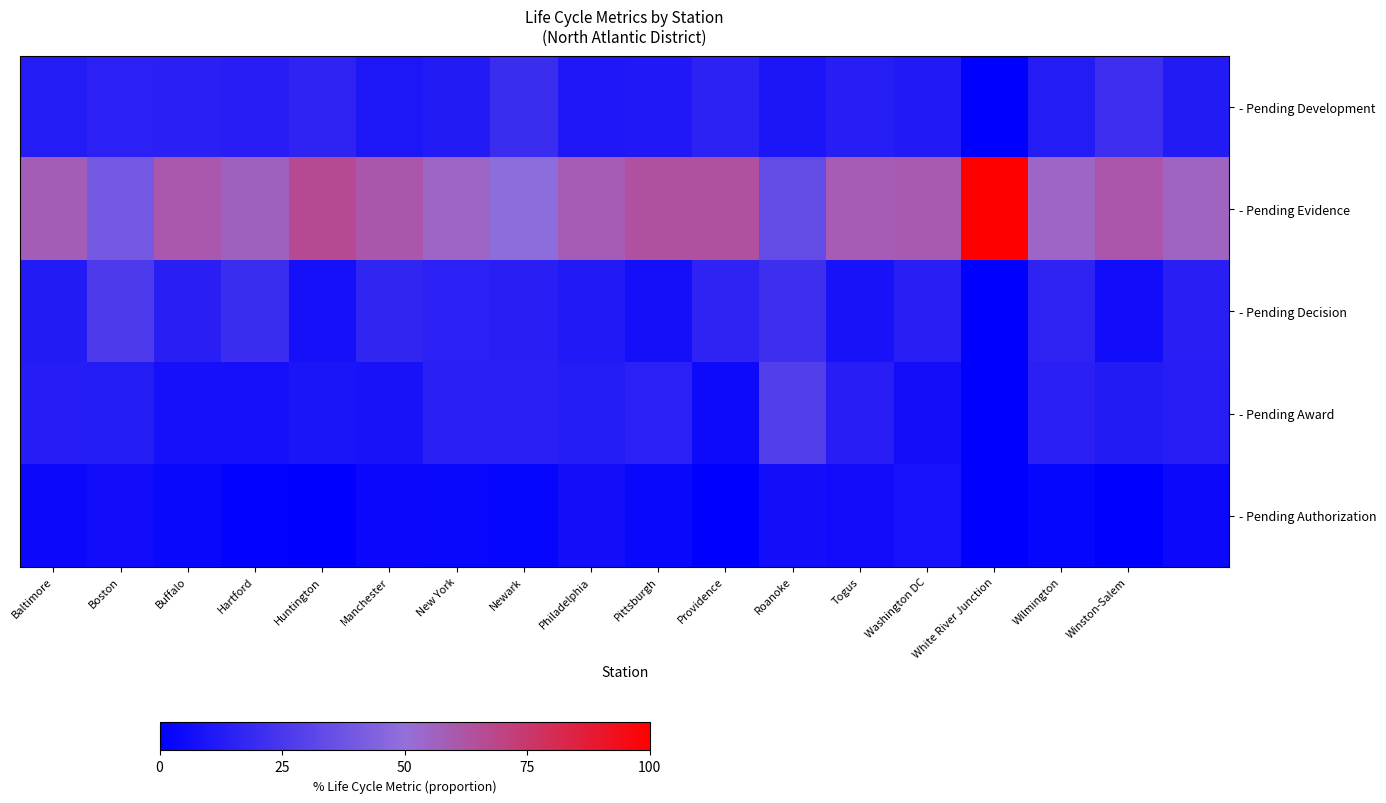

Which series has the largest total across all categories?

- Pending Evidence